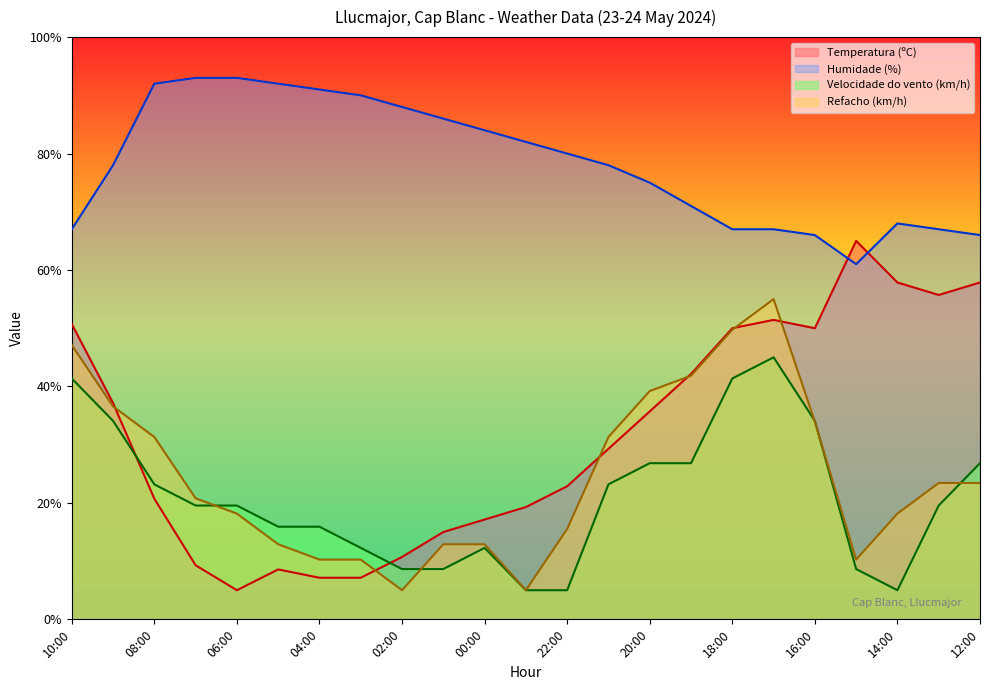

Which series ends up on top after the final intersection of Velocidade do vento (km/h) and Temperatura (ºC)?

Temperatura (ºC)